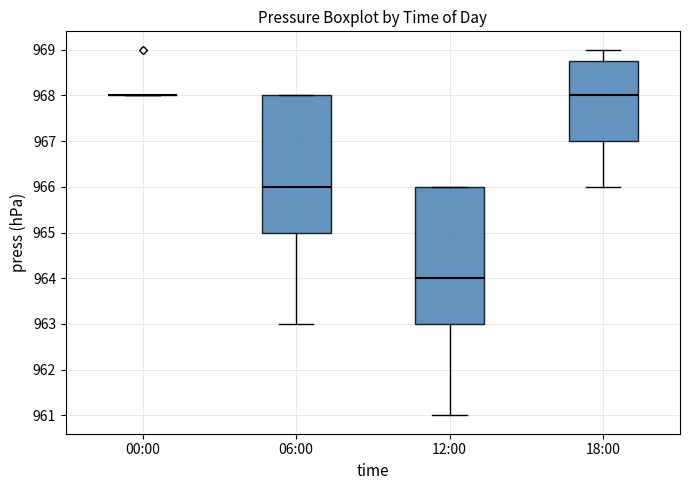

Reading left to right, transcribe this box plot: for each box, give where its median line is, the range the box spans, and where its two whiskers end, as read against the y-axis. The values are not printed on the chart, so give them approximately, as read against the axis.

00:00: box collapsed to a line at 968.0, whiskers 968.0 to 968.0
06:00: median 966.0, box 965.0 to 968.0, whiskers 963.0 to 968.0
12:00: median 964.0, box 963.0 to 966.0, whiskers 961.0 to 966.0
18:00: median 968.0, box 967.0 to 968.8, whiskers 966.0 to 969.0